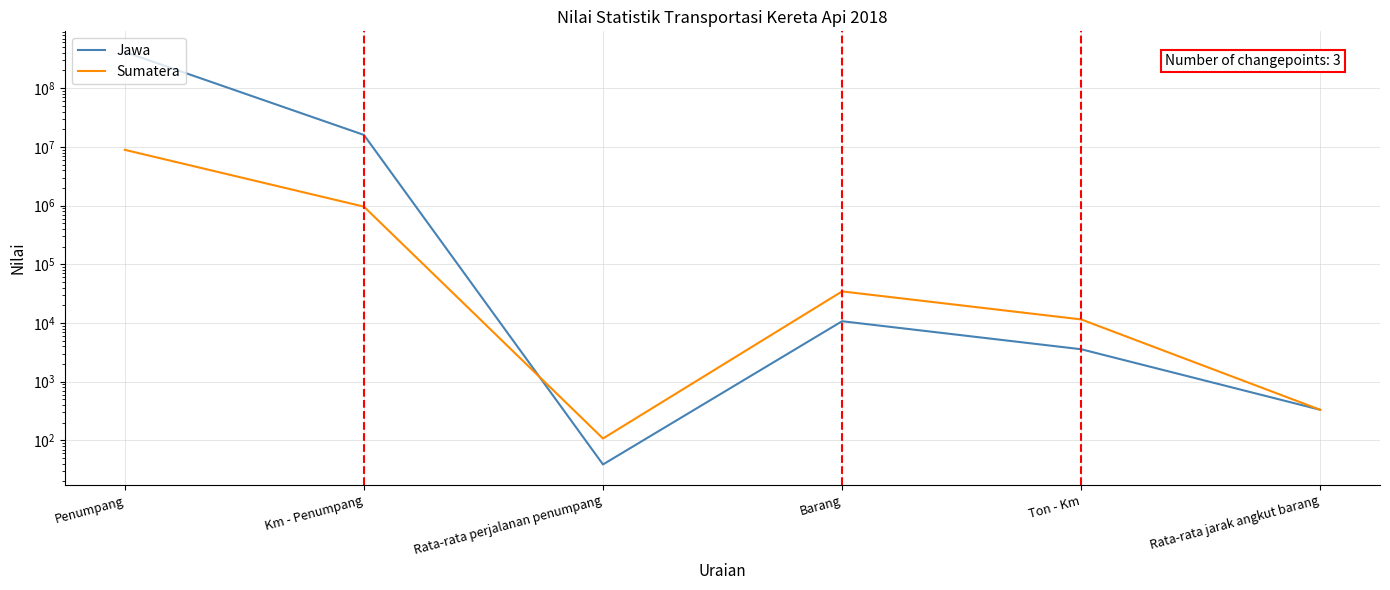

How many lines are shown in the chart?

2